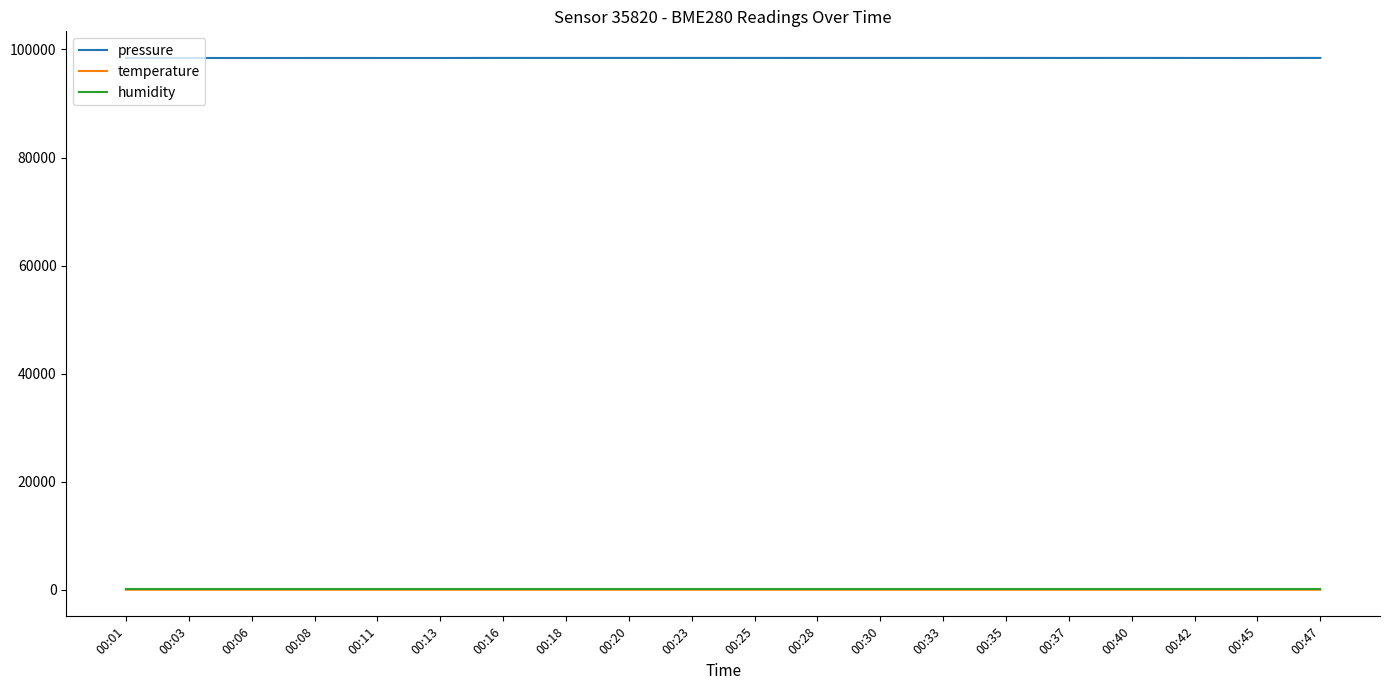

True or false: humidity and pressure intersect in this chart.

False